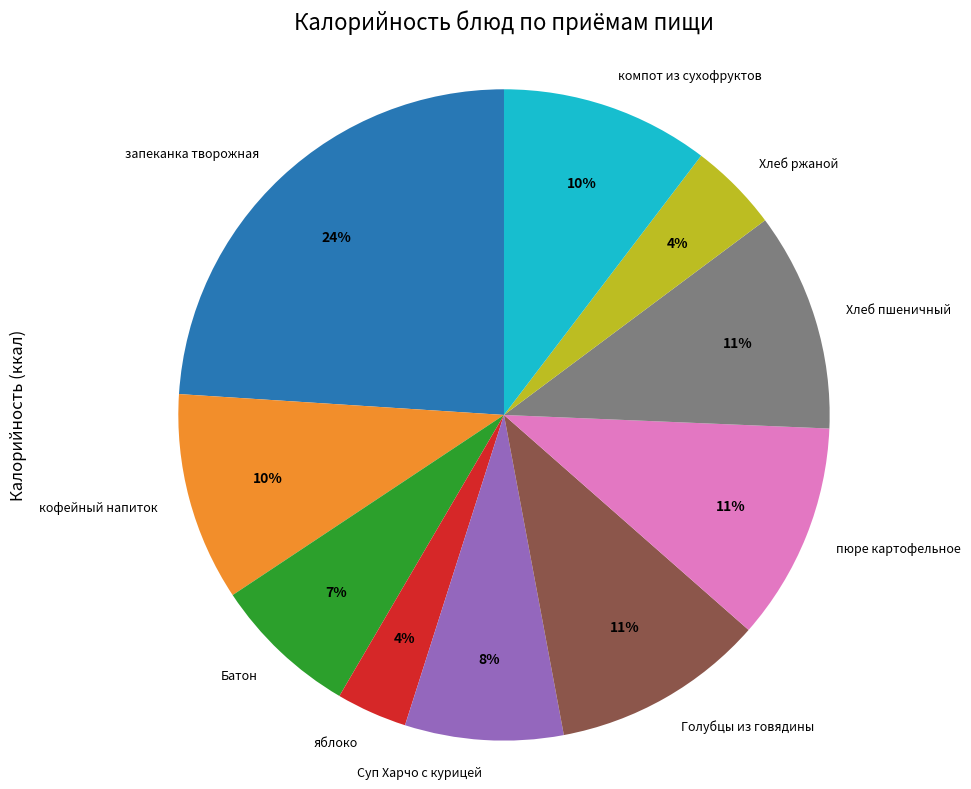

What is the largest slice in the pie chart?

запеканка творожная